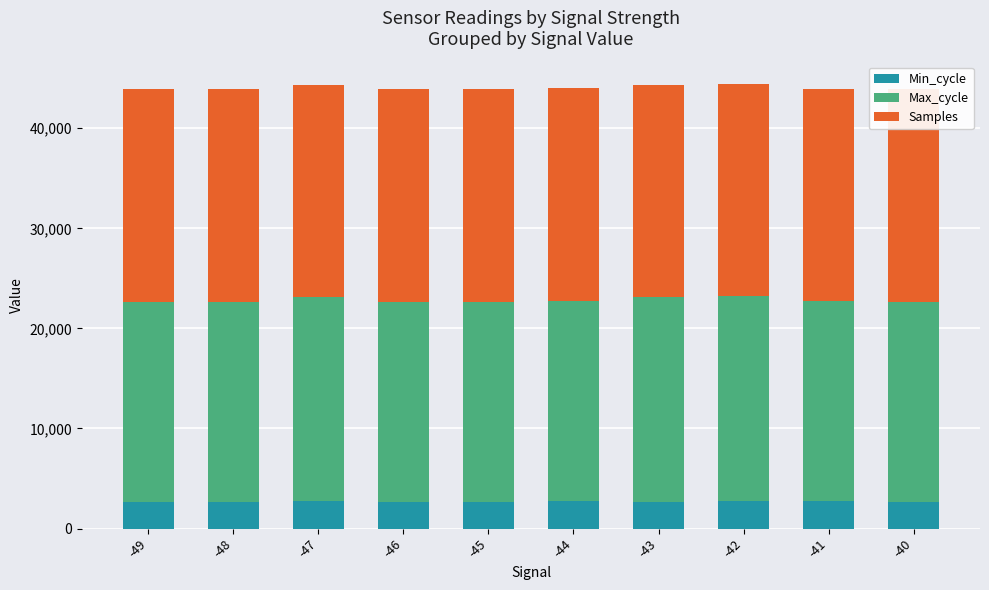

What is the total value across all series at -41?

43969.3